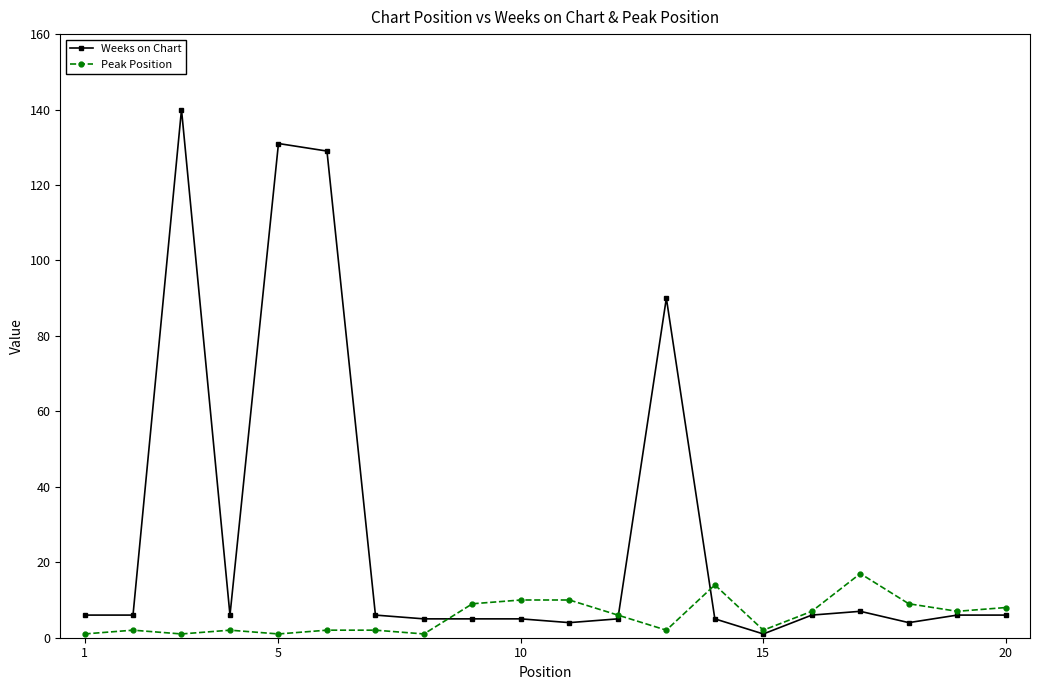

List the series in order of their overall mean, highest first.

Weeks on Chart, Peak Position